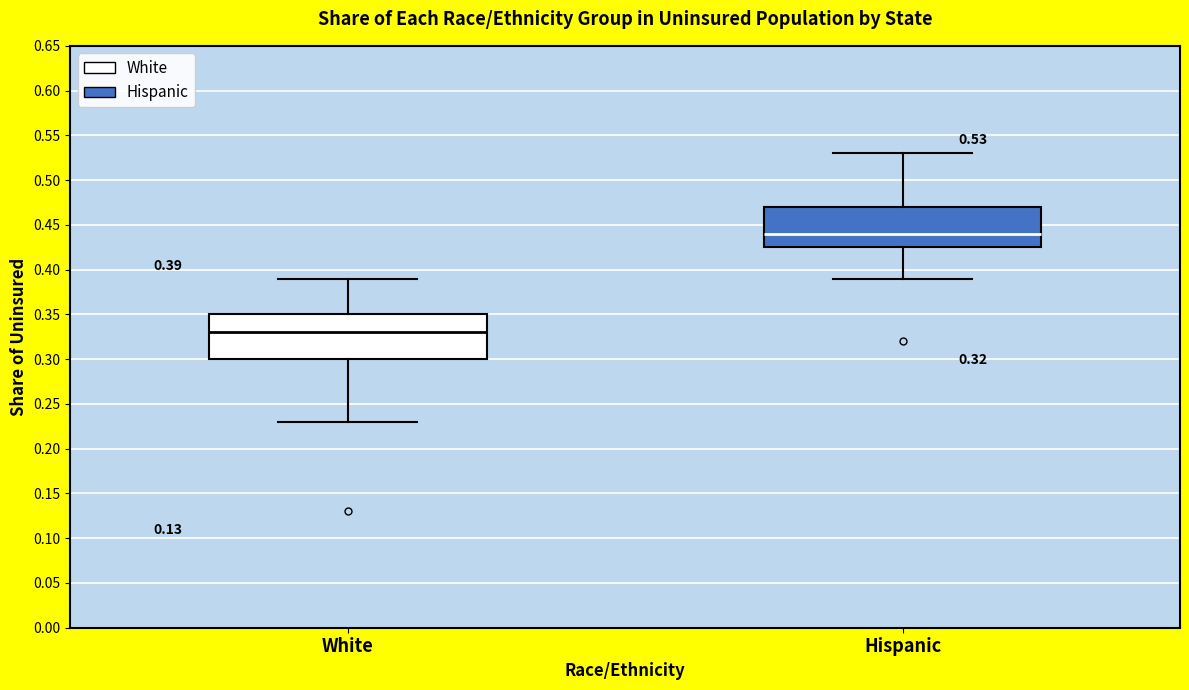

Which box's median line is the highest?

Hispanic